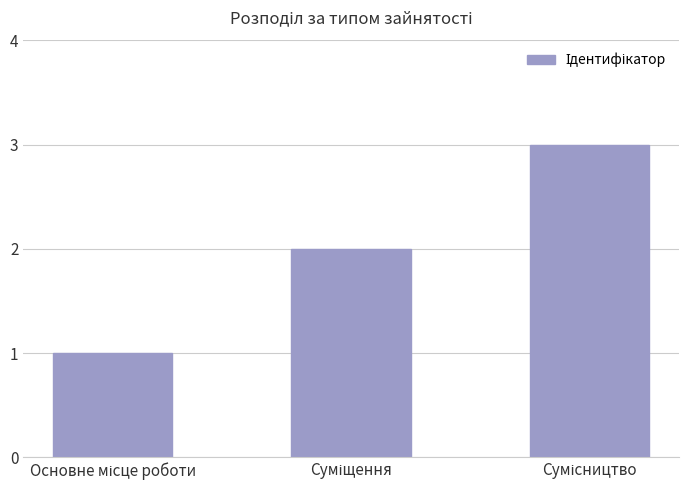

What is the maximum value shown in the chart?

3